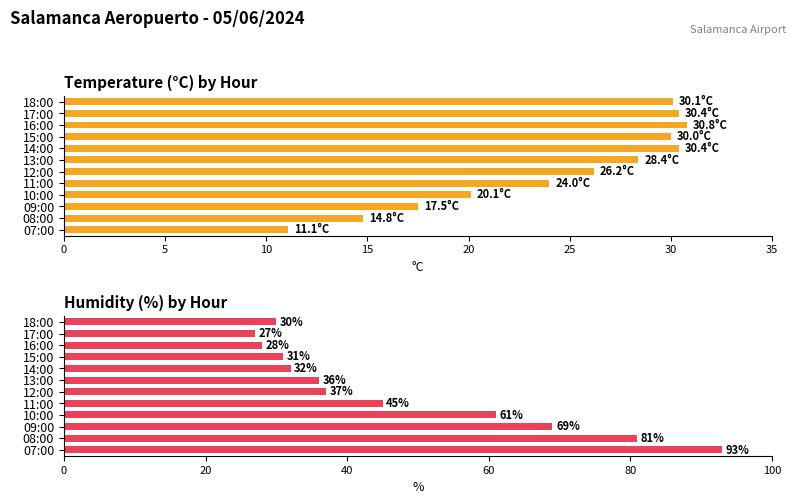

What is the maximum value shown in the chart?

93.0